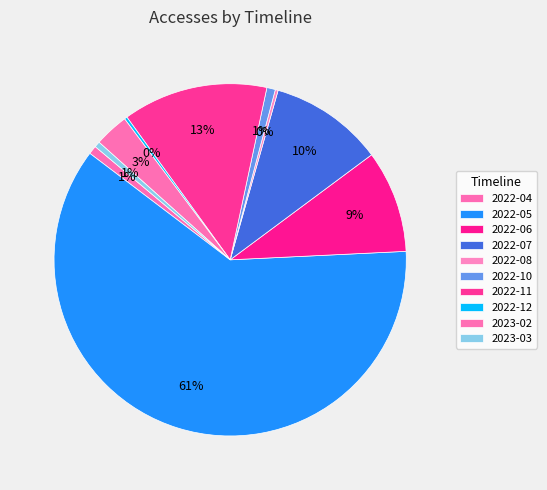

Does any single category account for the majority?

Yes